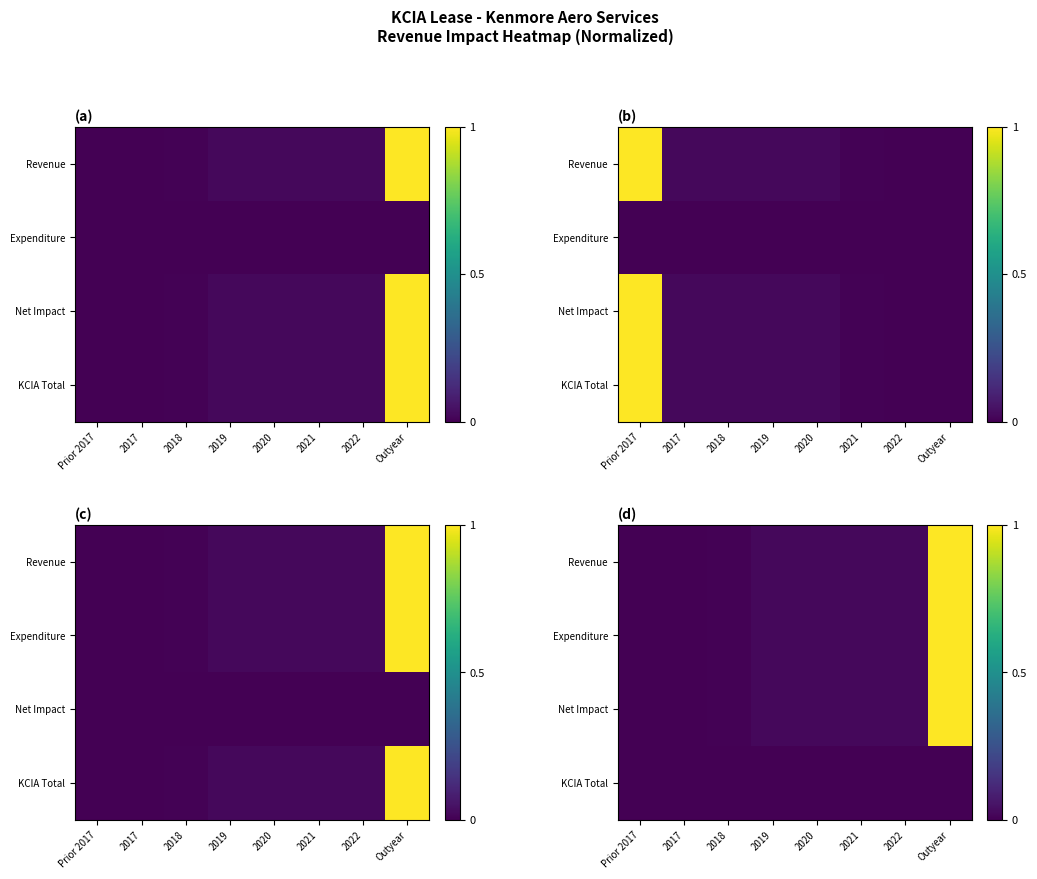

Which label corresponds to the smallest value in the chart?

Prior 2017